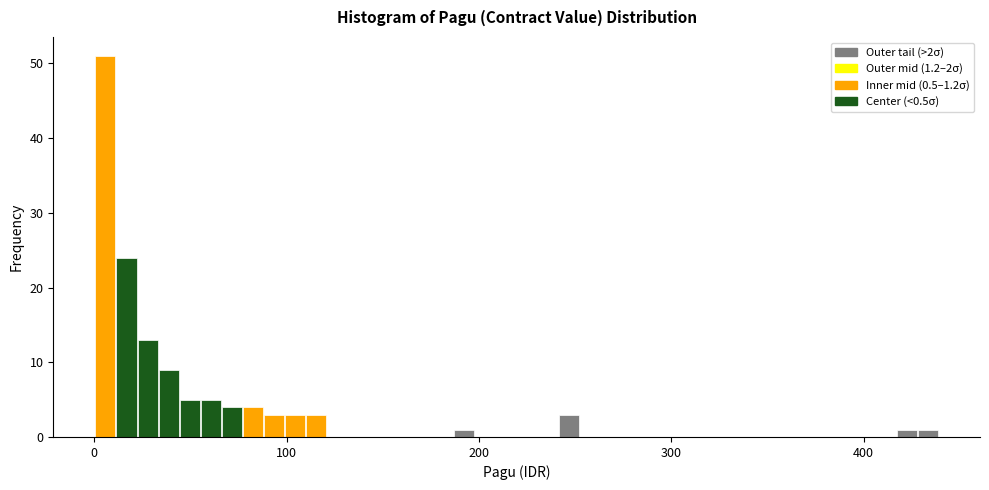

Read against the x-axis, roughly where is the centre of the tallest bar?

10